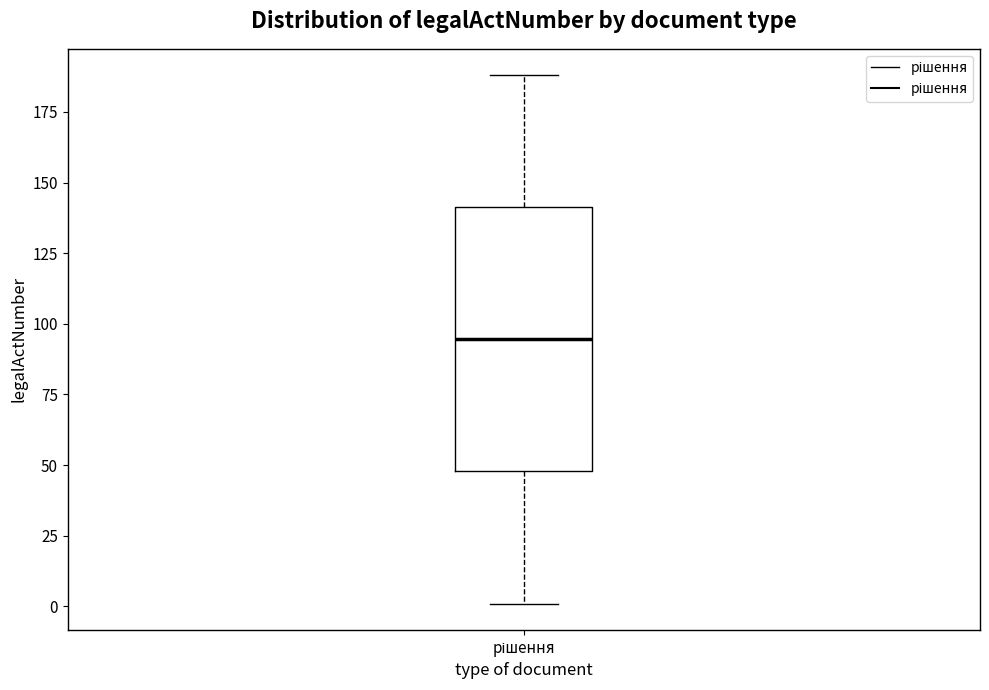

Transcribe this box plot: give where the median line is, the range the box spans, and where the two whiskers end, as read against the y-axis. The values are not printed on the chart, so give them approximately, as read against the axis.

median 95, box 50 to 140, whiskers 0 to 190